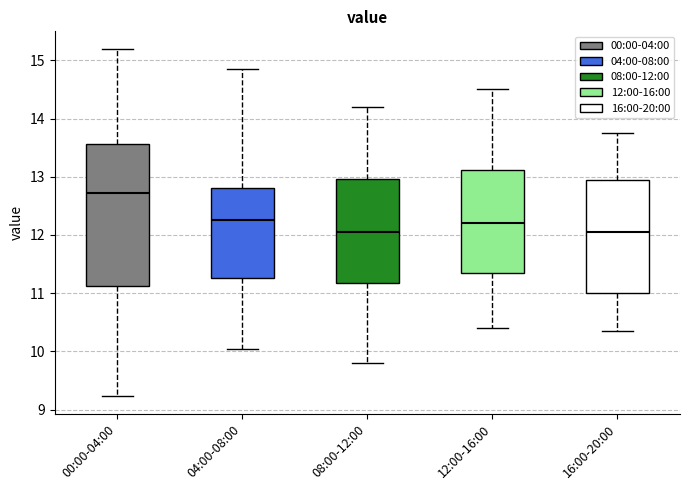

Which box has the highest median line?

00:00-04:00